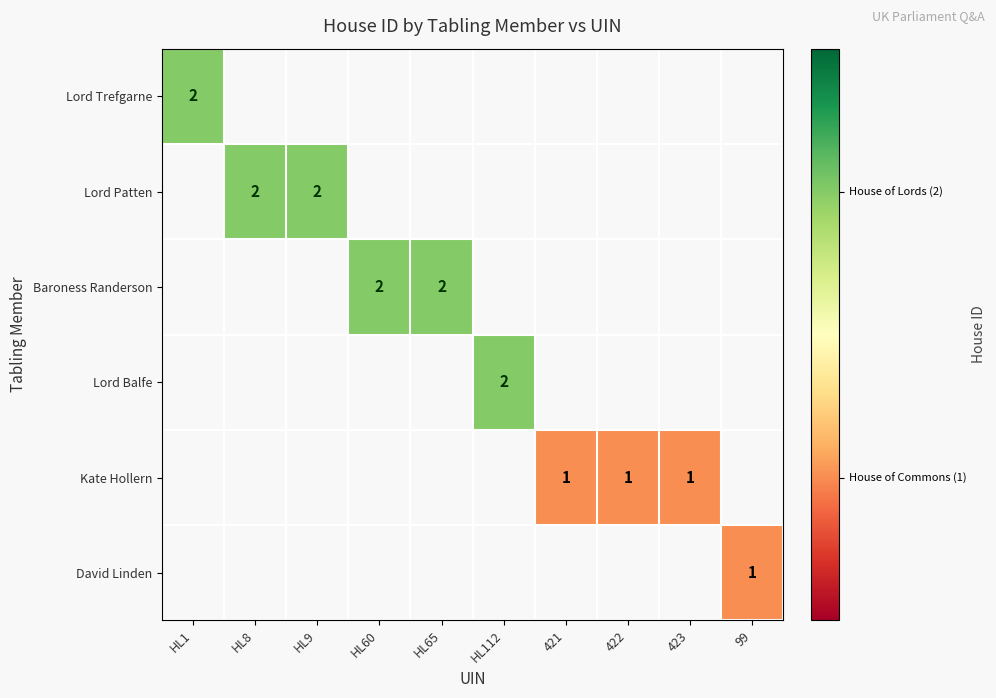

Is it true that Lord Trefgarne equals 2 at HL1?

True